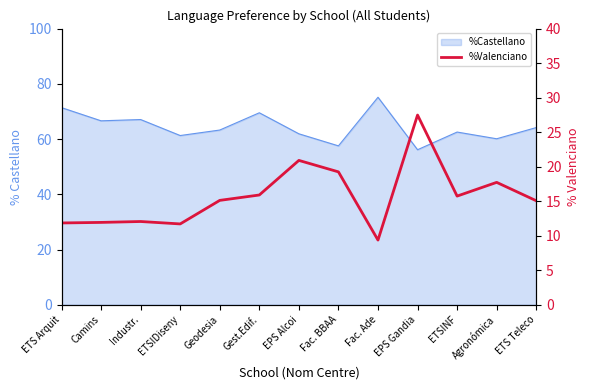

What is the smallest value displayed?

9.4